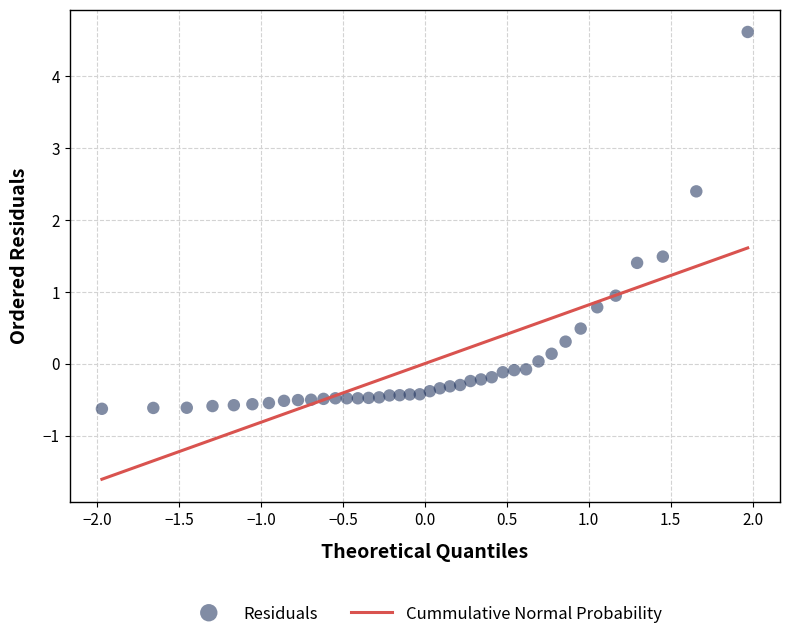

What is the range of Y values (max minus min)?

5.2